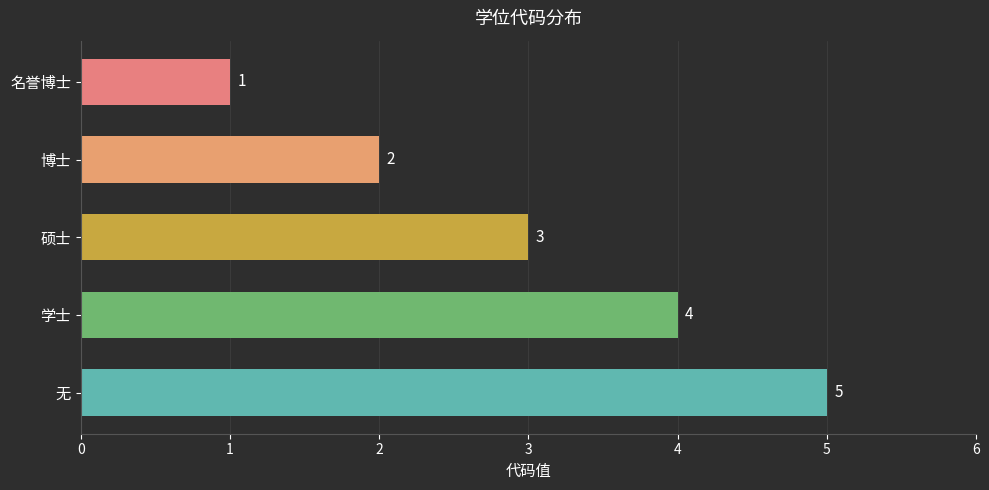

List the labels in order of value, largest first.

无, 学士, 硕士, 博士, 名誉博士